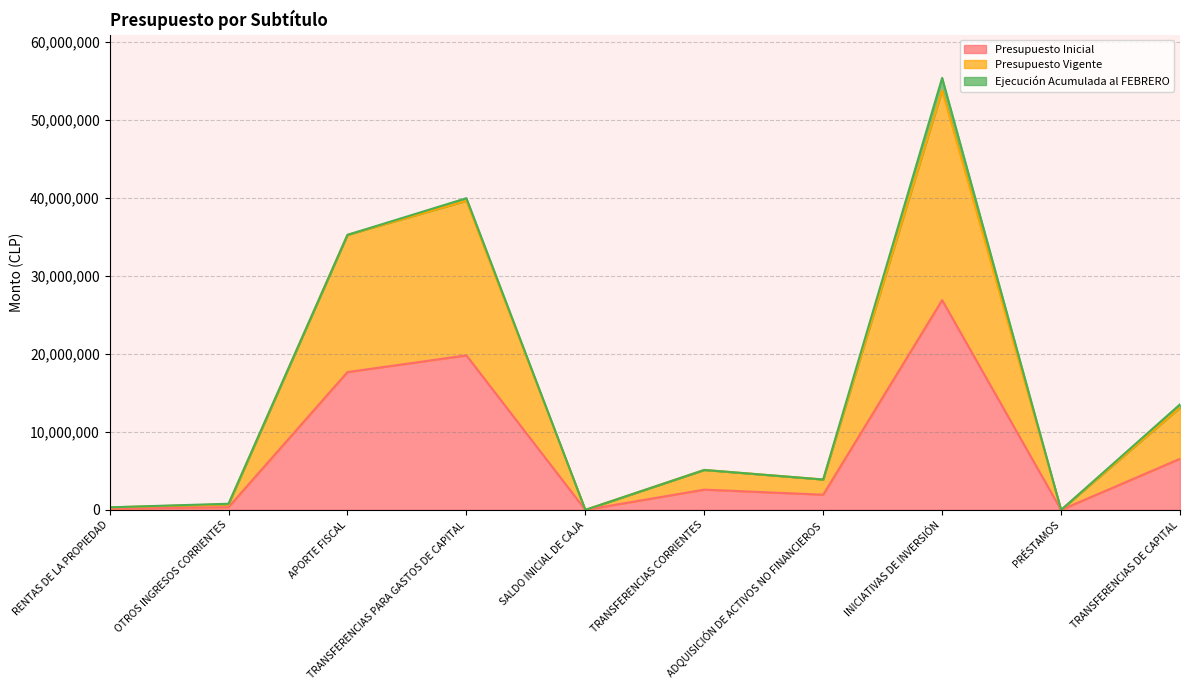

What is the maximum value shown in the chart?

53810832